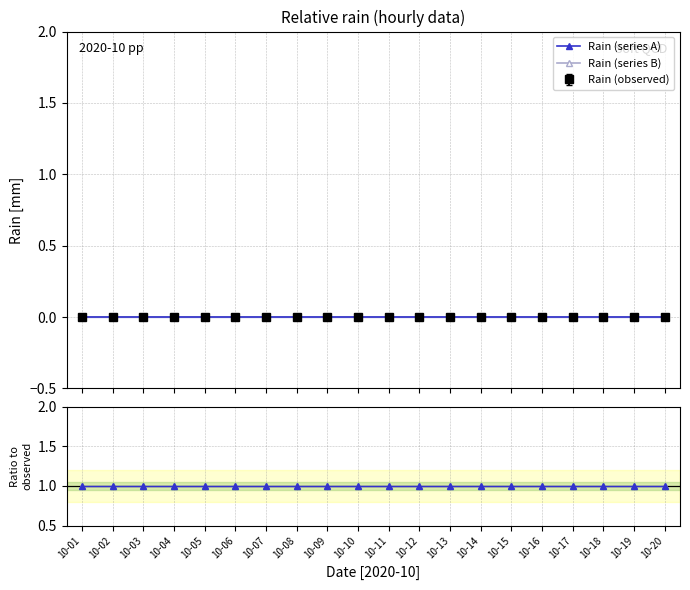

What is the sum of all Ratio B values?

20